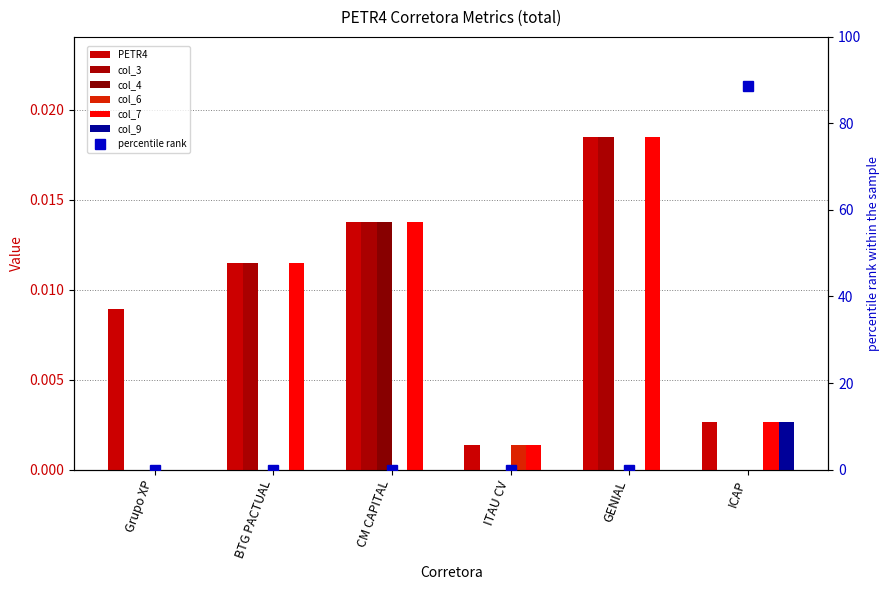

What are all the series names shown in the legend?

PETR4, col_3, col_4, col_6, col_7, col_9